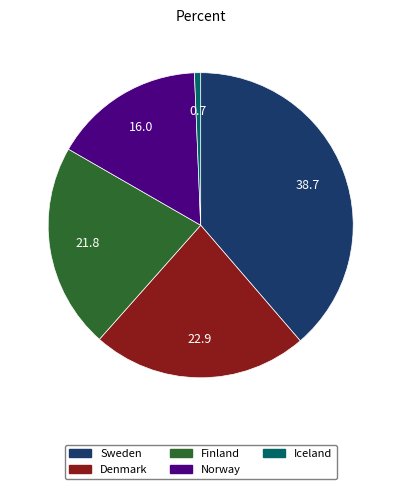

Count the number of slices in the pie.

5